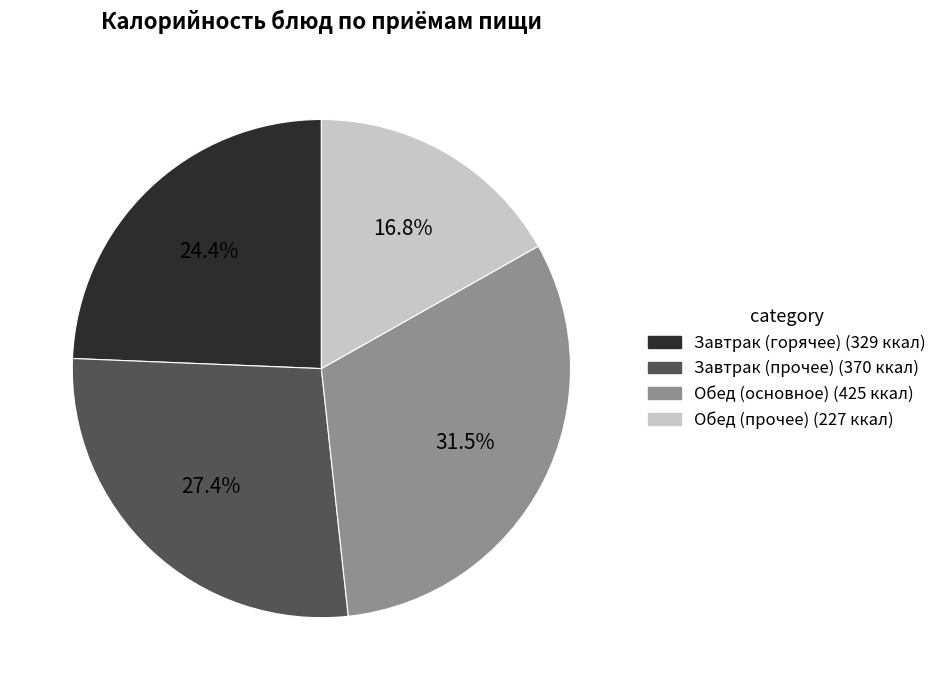

Count the number of slices in the pie.

4